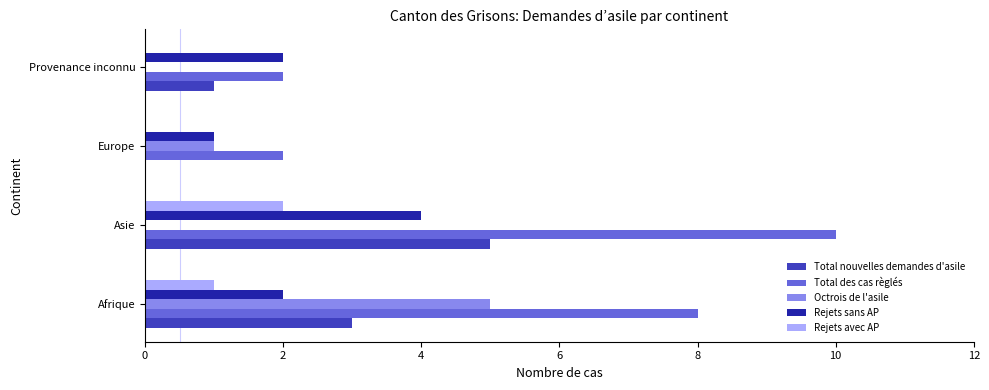

What is the maximum value shown in the chart?

10